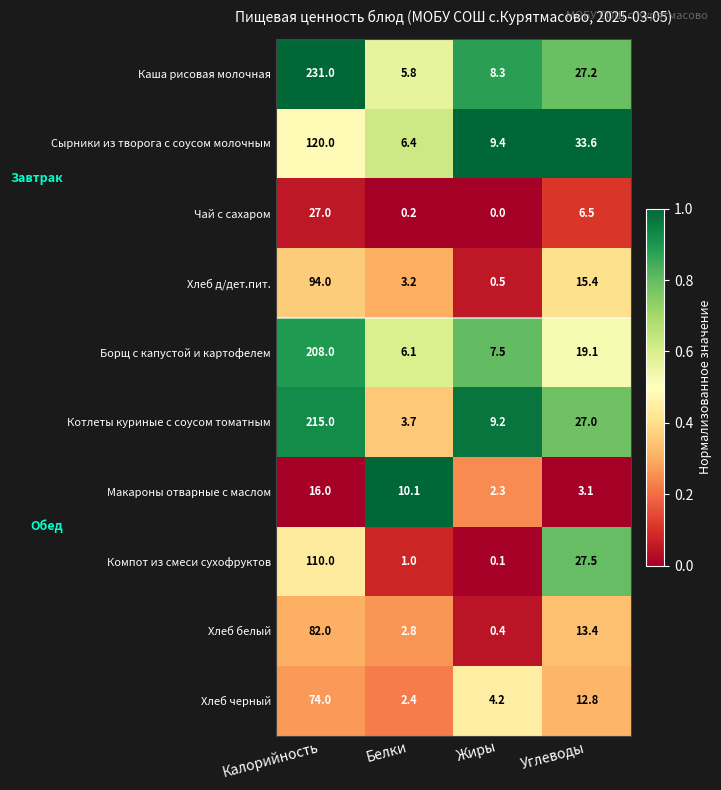

Which category has the lowest value across all series?

Жиры